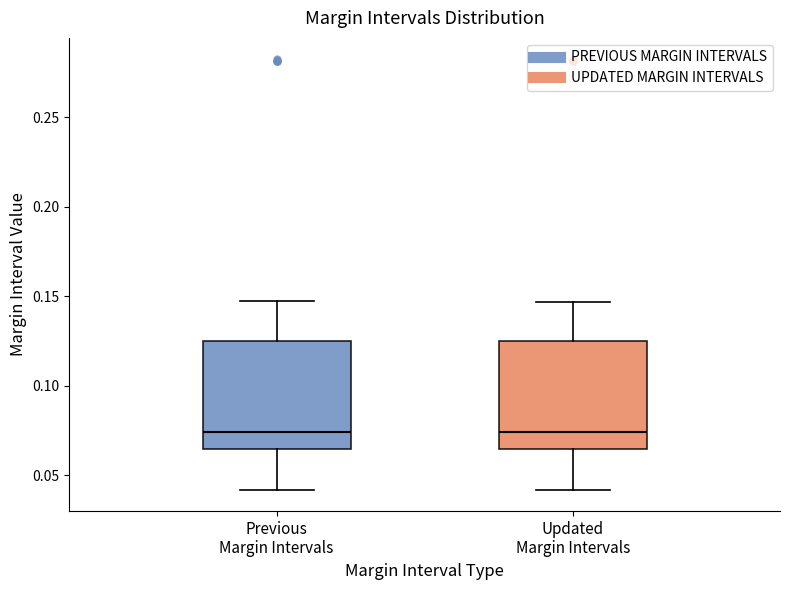

Where does the upper whisker of the box for Updated Margin Intervals end on the y-axis? The values are not printed on the chart, so give them approximately, as read against the axis.

0.145